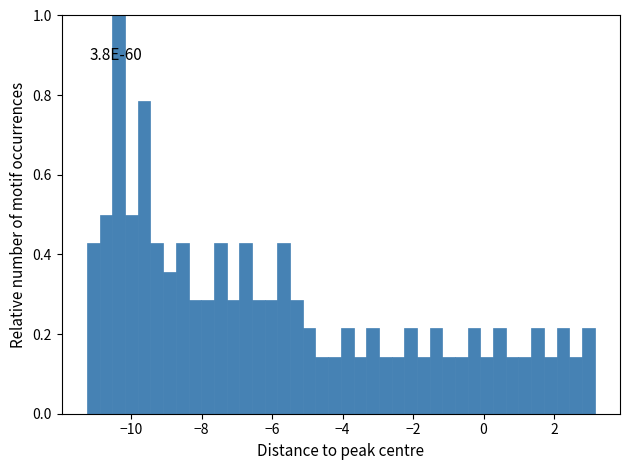

Around what value on the x-axis is the tallest bar? Give the approximate position of its centre, as read against the axis.

-10.4